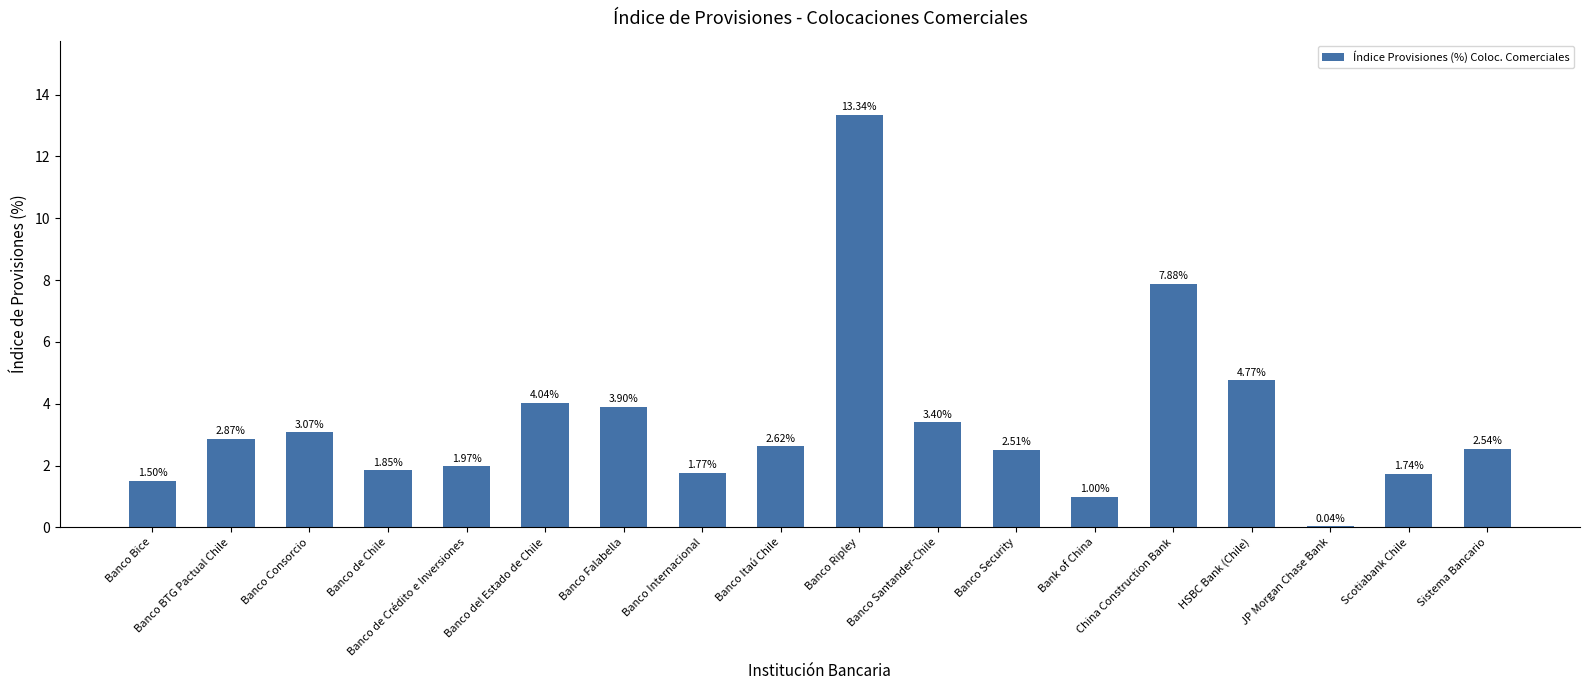

Which category has the highest value across all series?

Banco Ripley